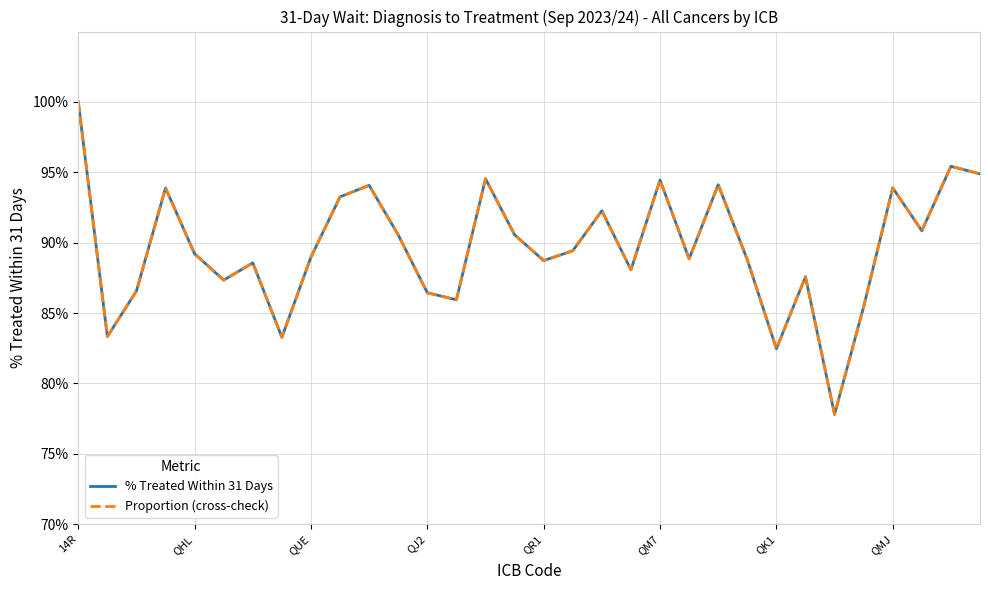

True or false: % Treated Within 31 Days and Proportion (cross-check) intersect in this chart.

True